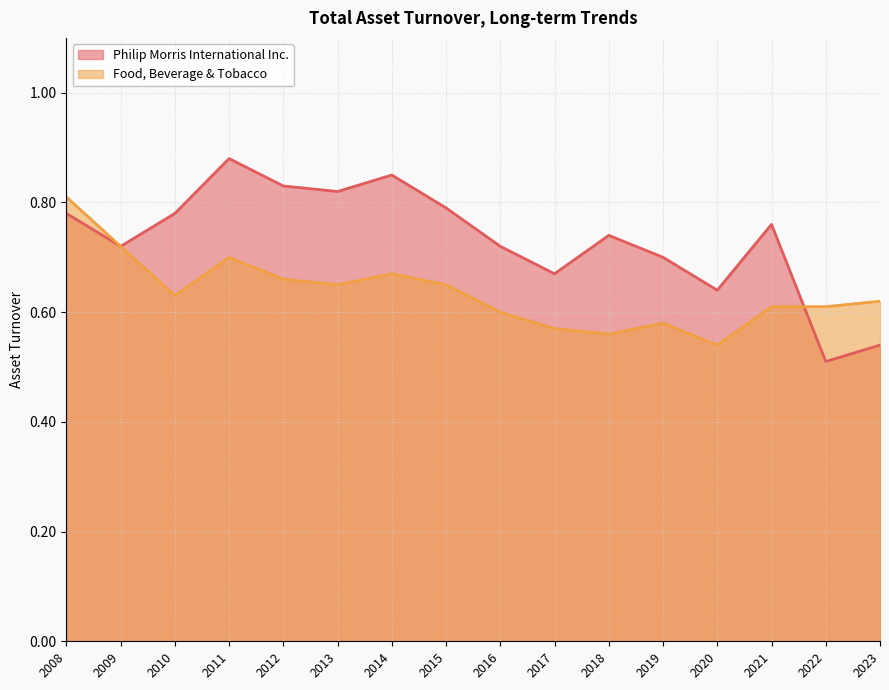

List the series in order of their peak value, highest first.

Philip Morris International Inc., Food, Beverage & Tobacco